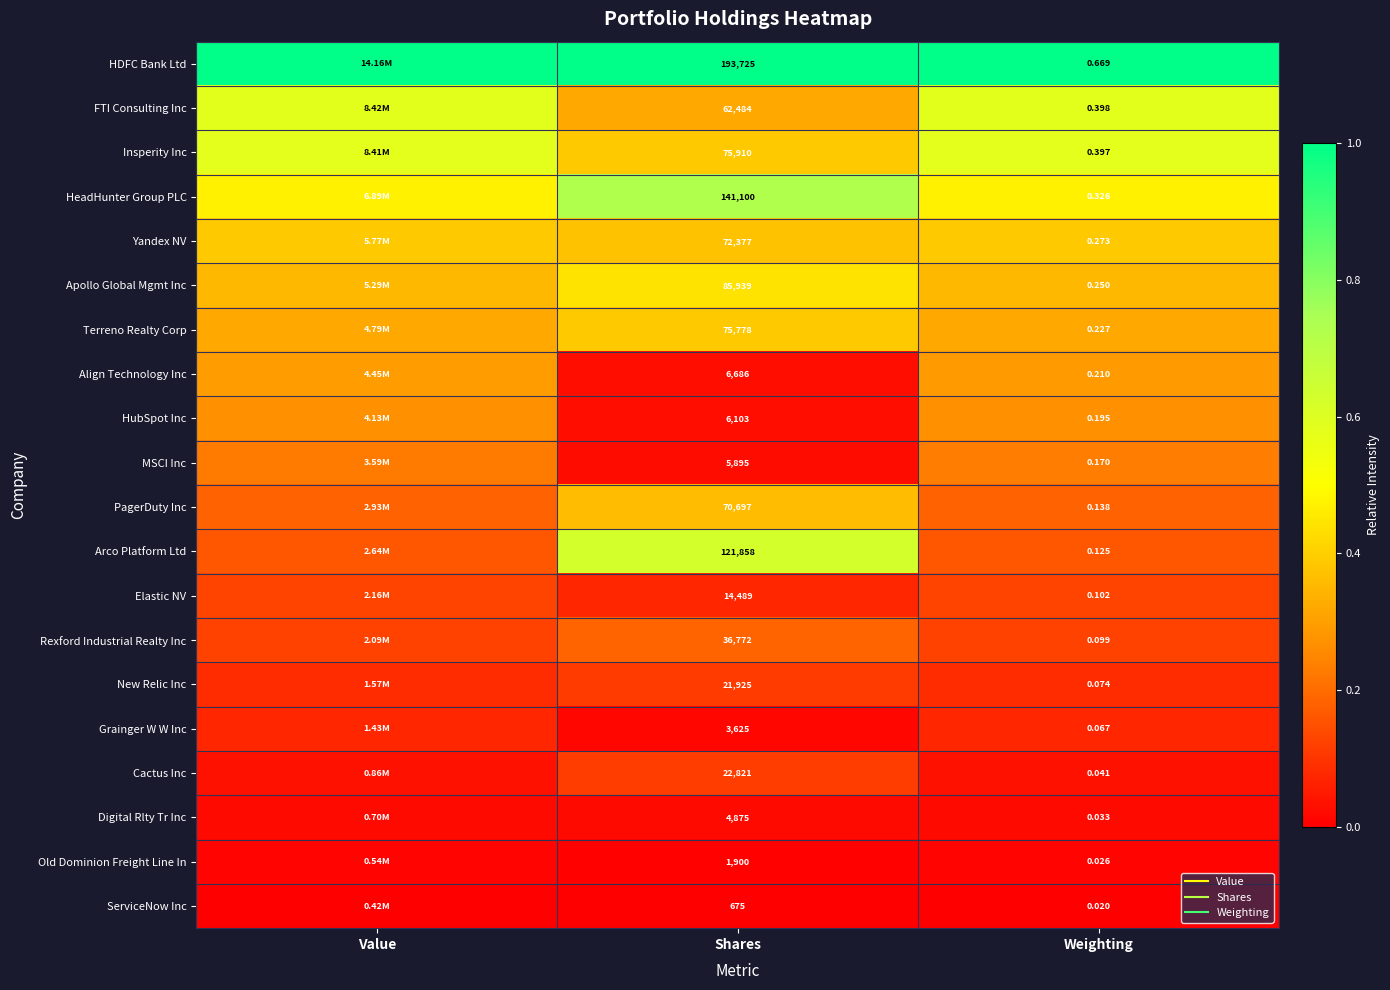

Where is HeadHunter Group PLC nearest to the value 0?

Value